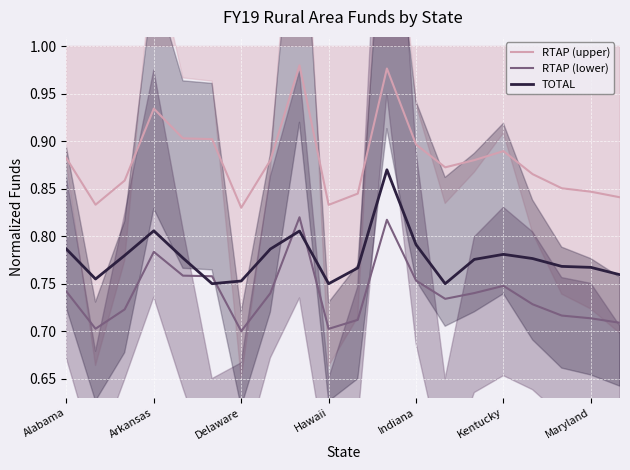

True or false: RTAP (lower) and RTAP (upper) cross at least once.

False